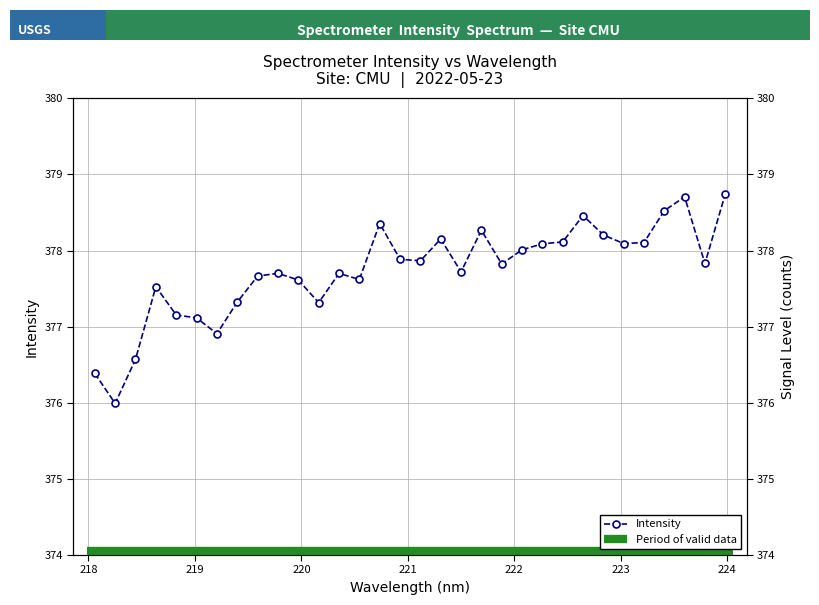

What is the label of the 31st point from the right?

218.2508